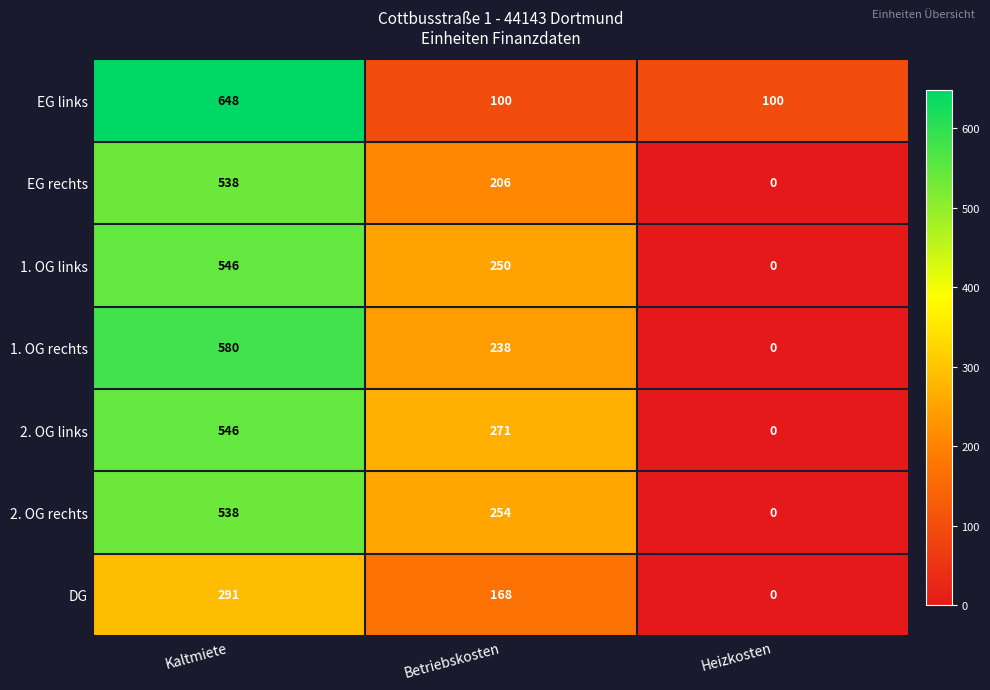

At which category does the chart reach its minimum across all series?

Heizkosten